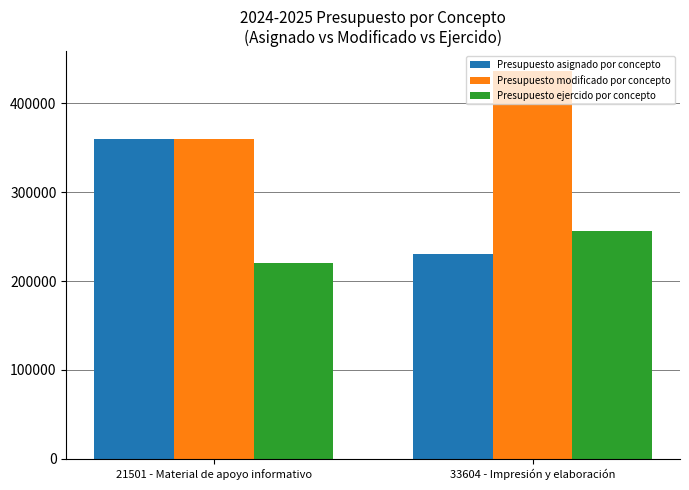

What is the label of the 2nd bar from the right?

21501 - Material de apoyo informativo